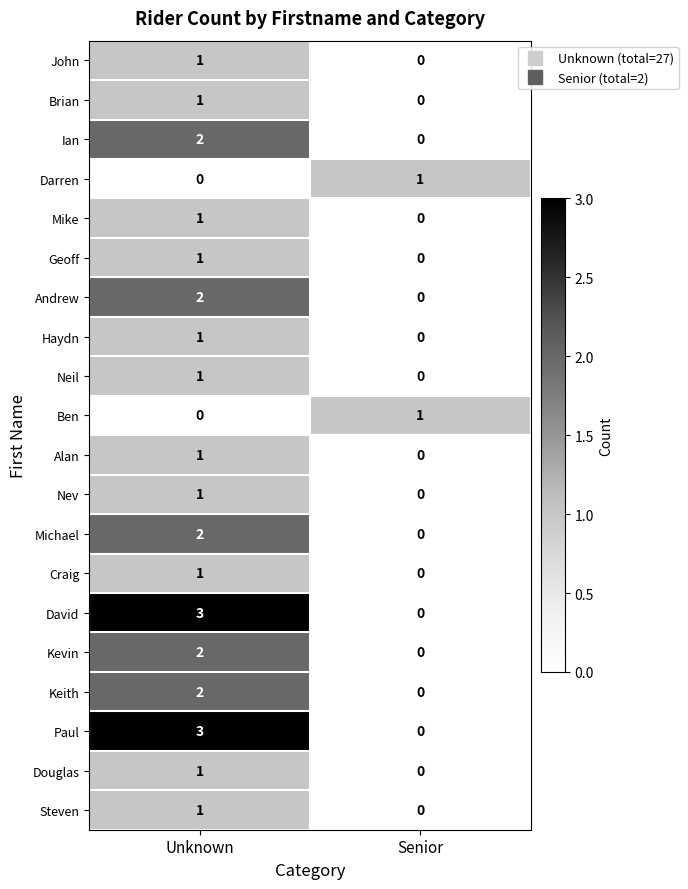

At which category is the sum across all series the highest?

Unknown